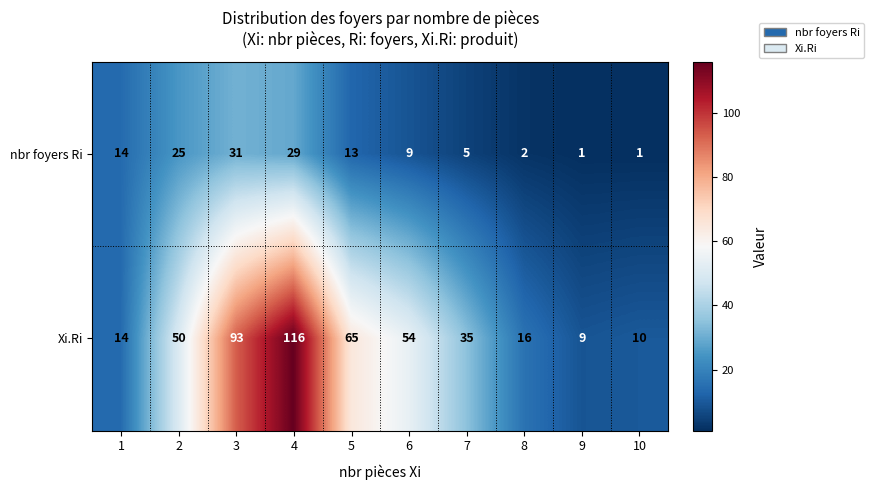

Reading left to right, what are all the values shown in this chart?

nbr foyers Ri: 1=14	2=25	3=31	4=29	5=13	6=9	7=5	8=2	9=1	10=1
Xi.Ri: 1=14	2=50	3=93	4=116	5=65	6=54	7=35	8=16	9=9	10=10